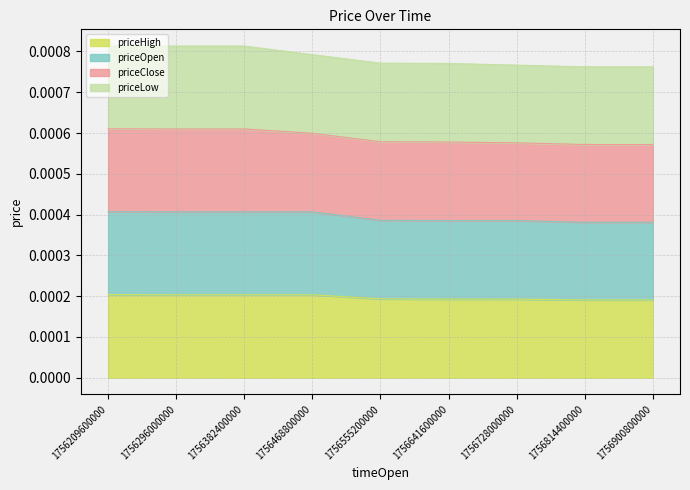

At which label does priceOpen reach its peak?

1756209600000